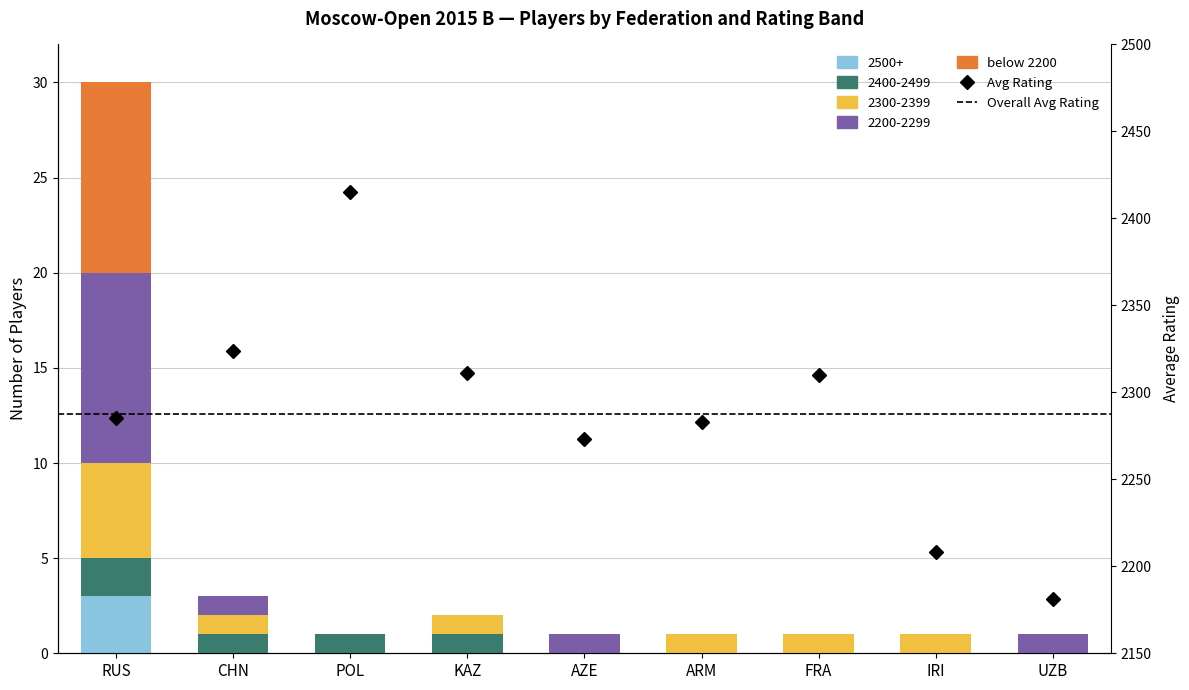

Which series changed the most between IRI and UZB?

Avg Rating